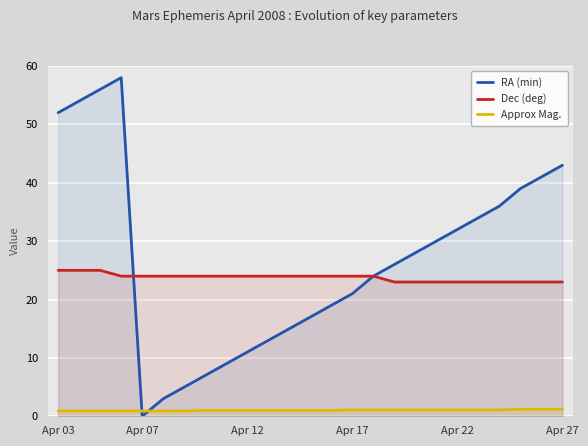

What is the spread (max minus min) of values at 13?

23.0